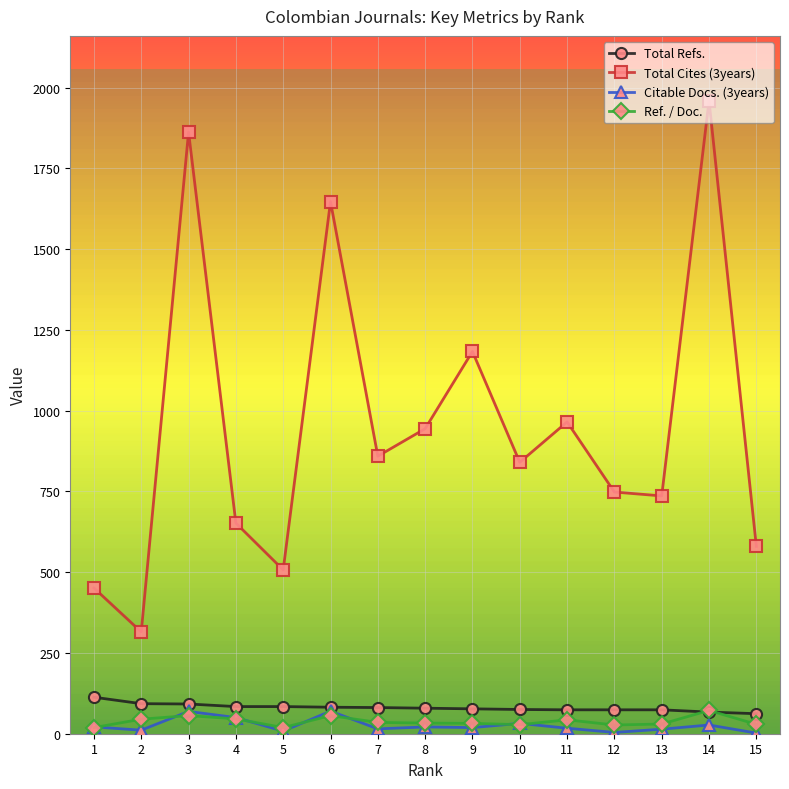

Count the number of categories in the chart.

15